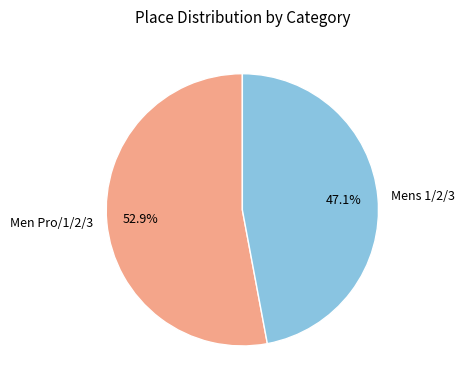

To the nearest percent, what portion does Men Pro/1/2/3 represent?

53%